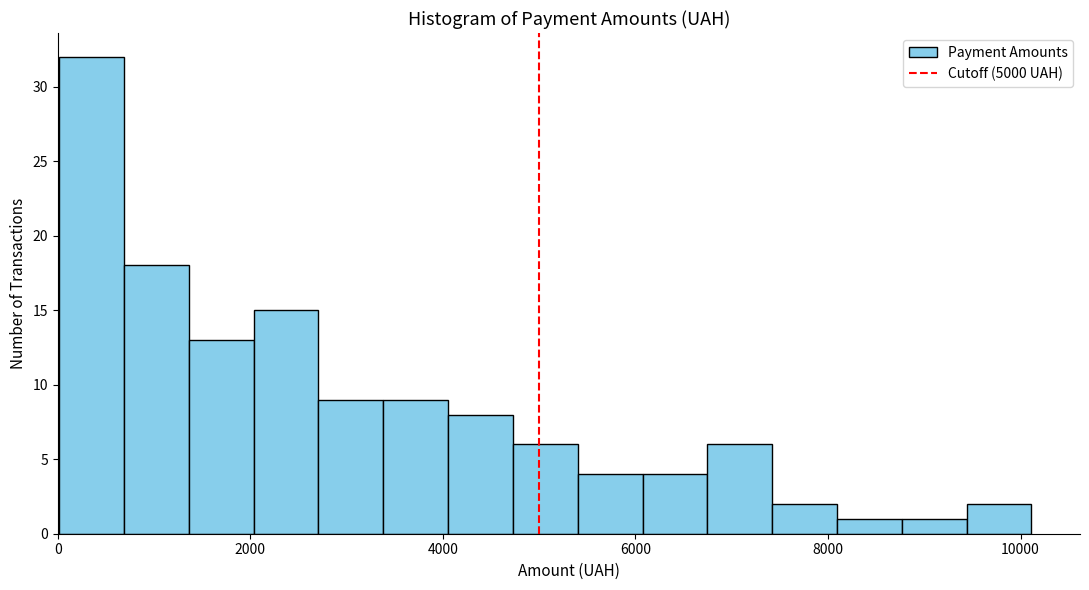

Around what value on the x-axis is the tallest bar? Give the approximate position of its centre, as read against the axis.

400